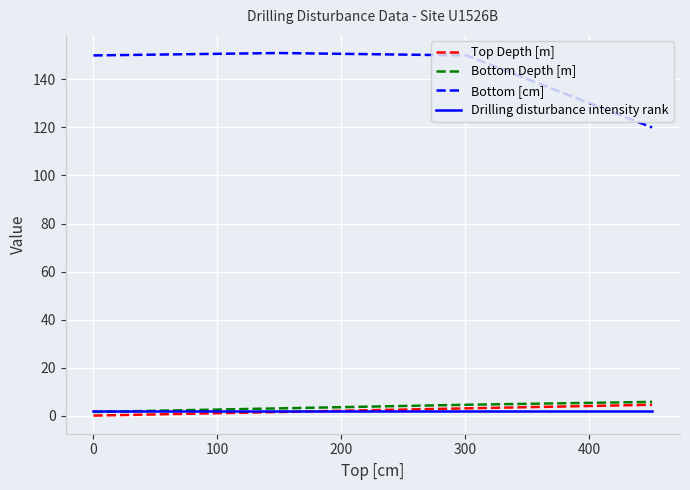

What is the average value of the Bottom Depth [m] series?

3.7